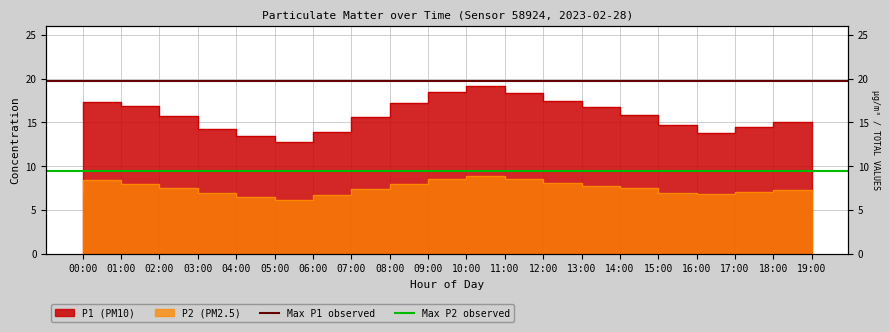

How many series are shown in this chart?

2